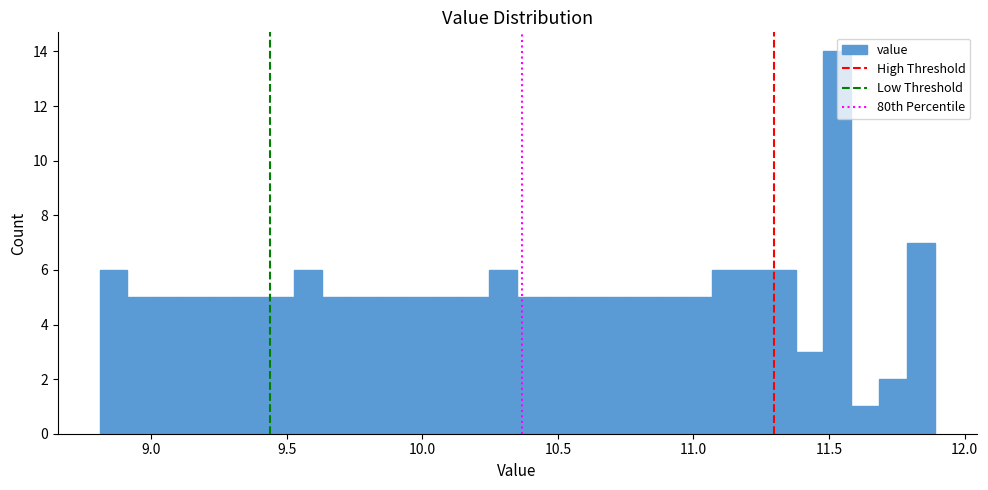

Around what value on the x-axis is the tallest bar? Give the approximate position of its centre, as read against the axis.

11.55